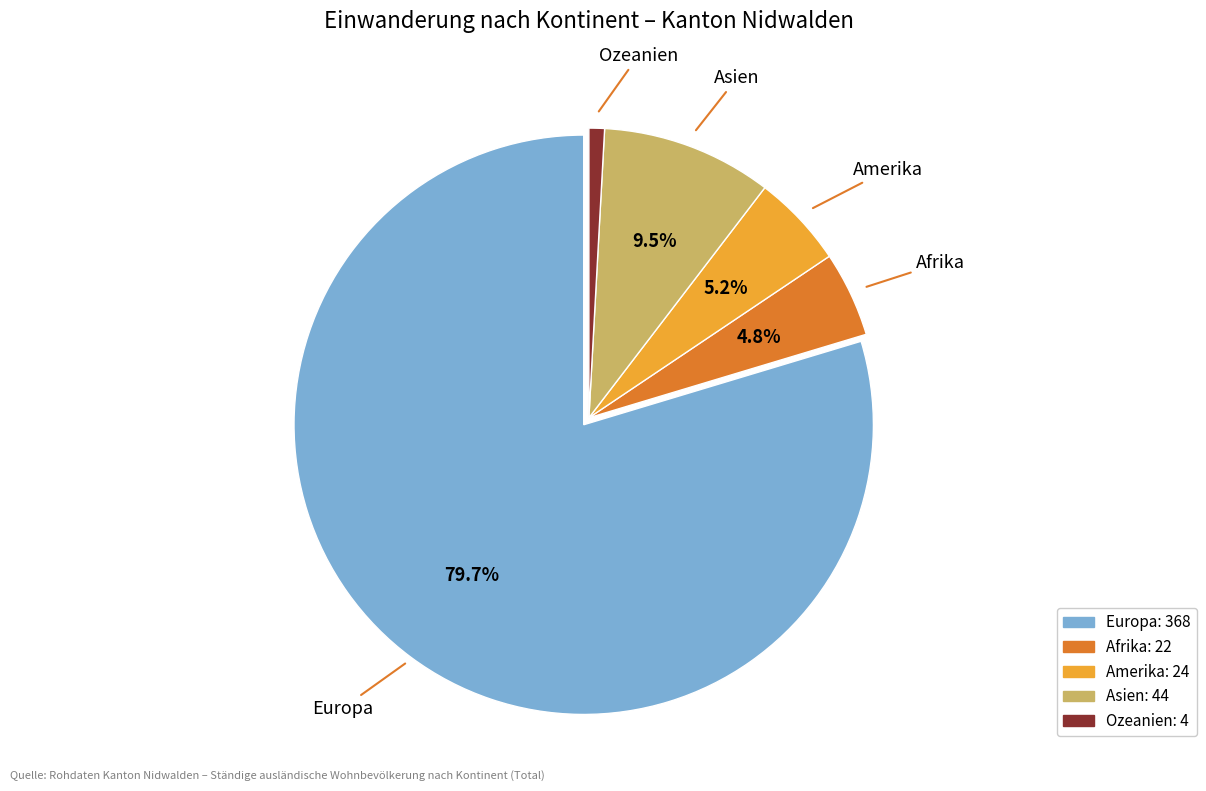

How many slices are in this pie chart?

5